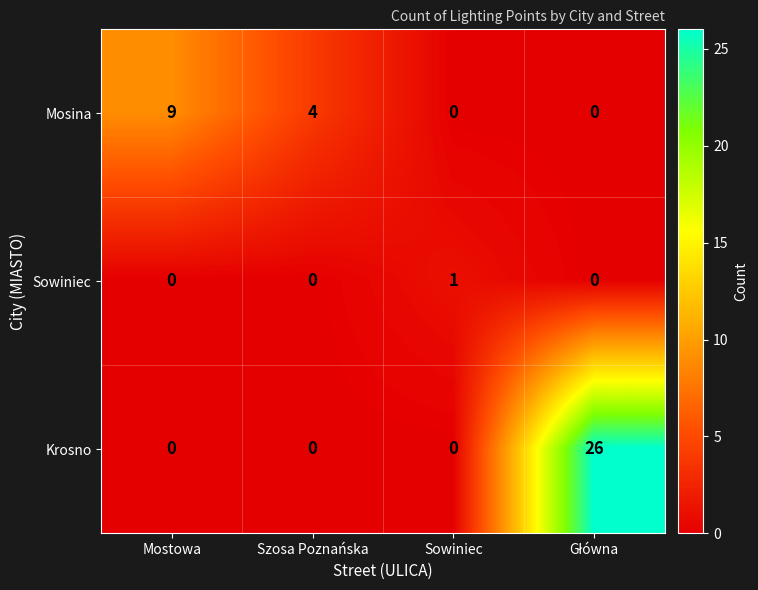

Reading left to right, what are all the values shown in this chart?

Mosina: 9	4	0	0
Sowiniec: 0	0	1	0
Krosno: 0	0	0	26